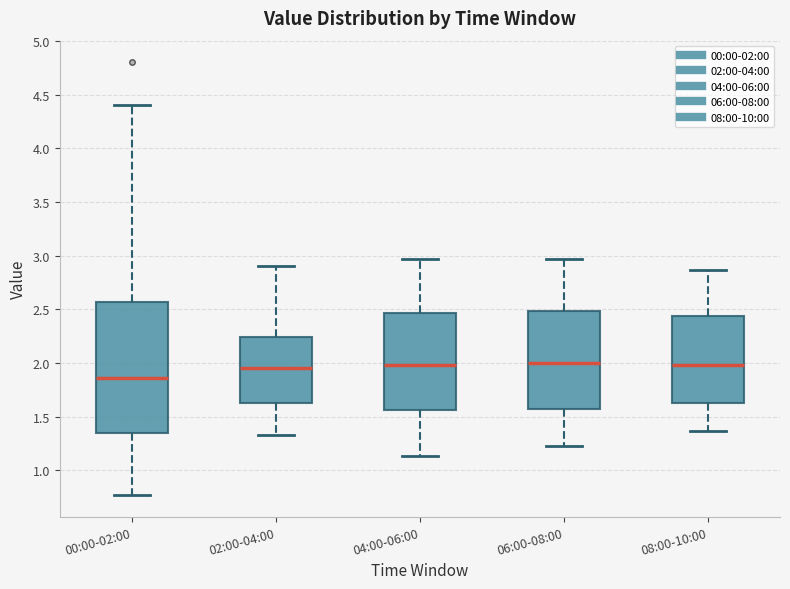

Which box is the tallest, from its lower edge to its upper edge?

00:00-02:00